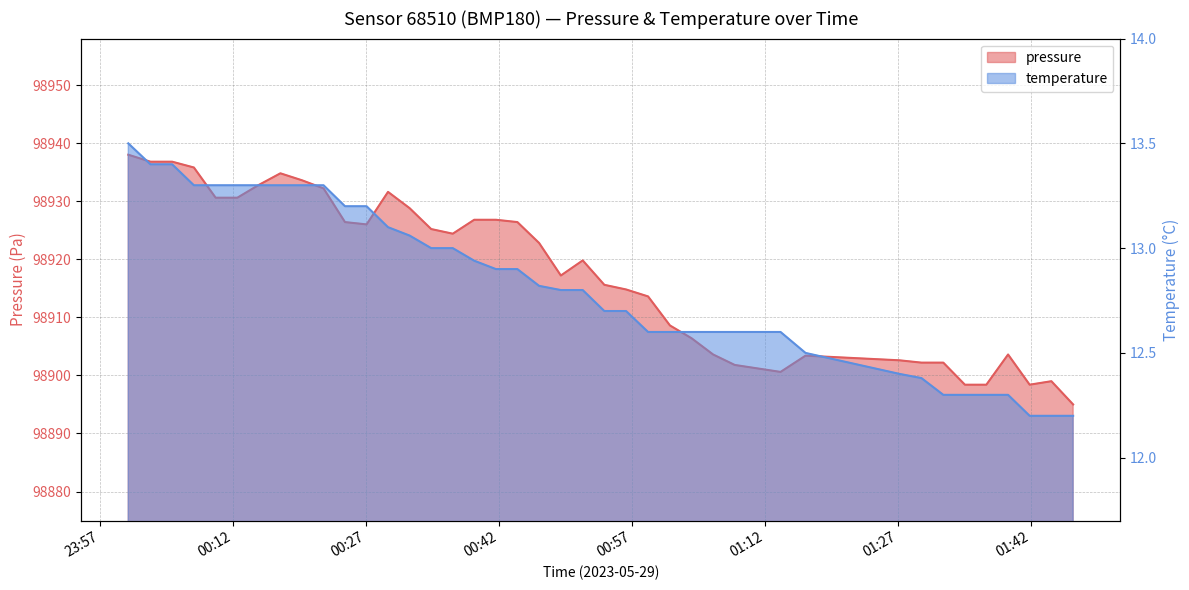

What is the spread (max minus min) of values at 2023-05-29T00:34:23?

98912.2